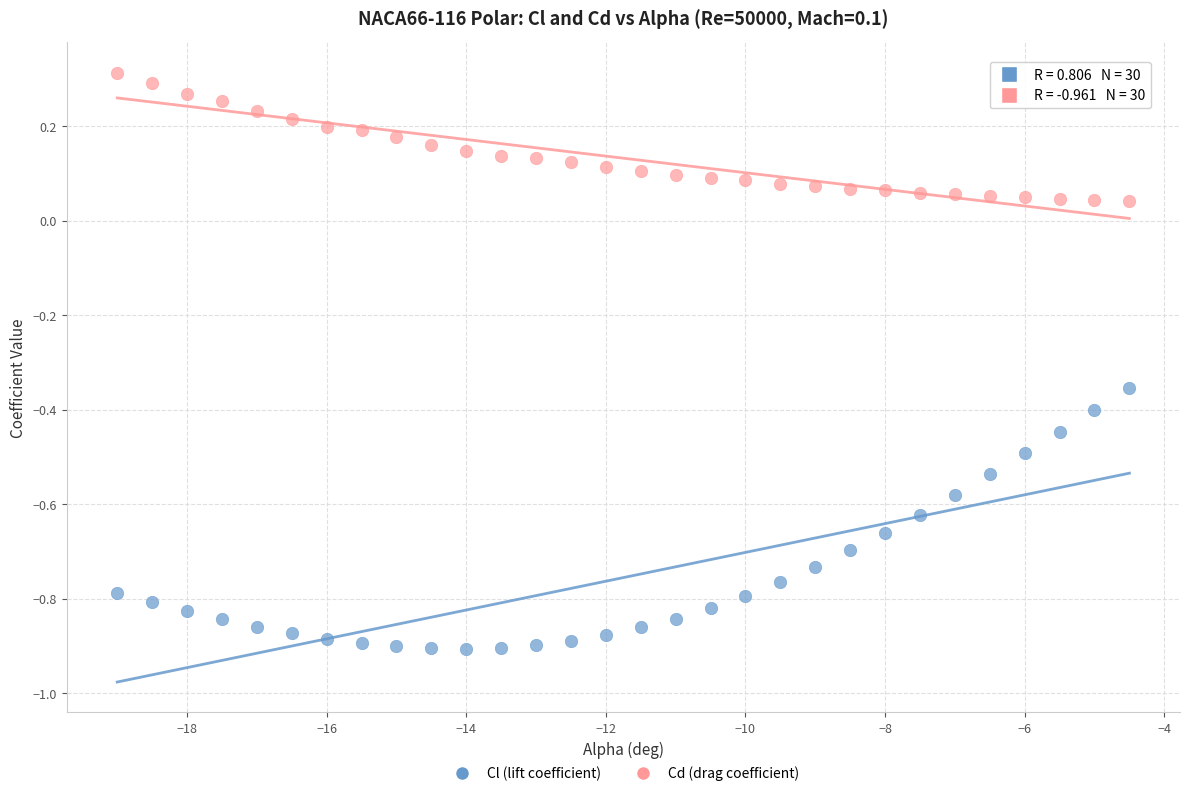

Across all data points, what is the range of X values (max minus min)?

14.5